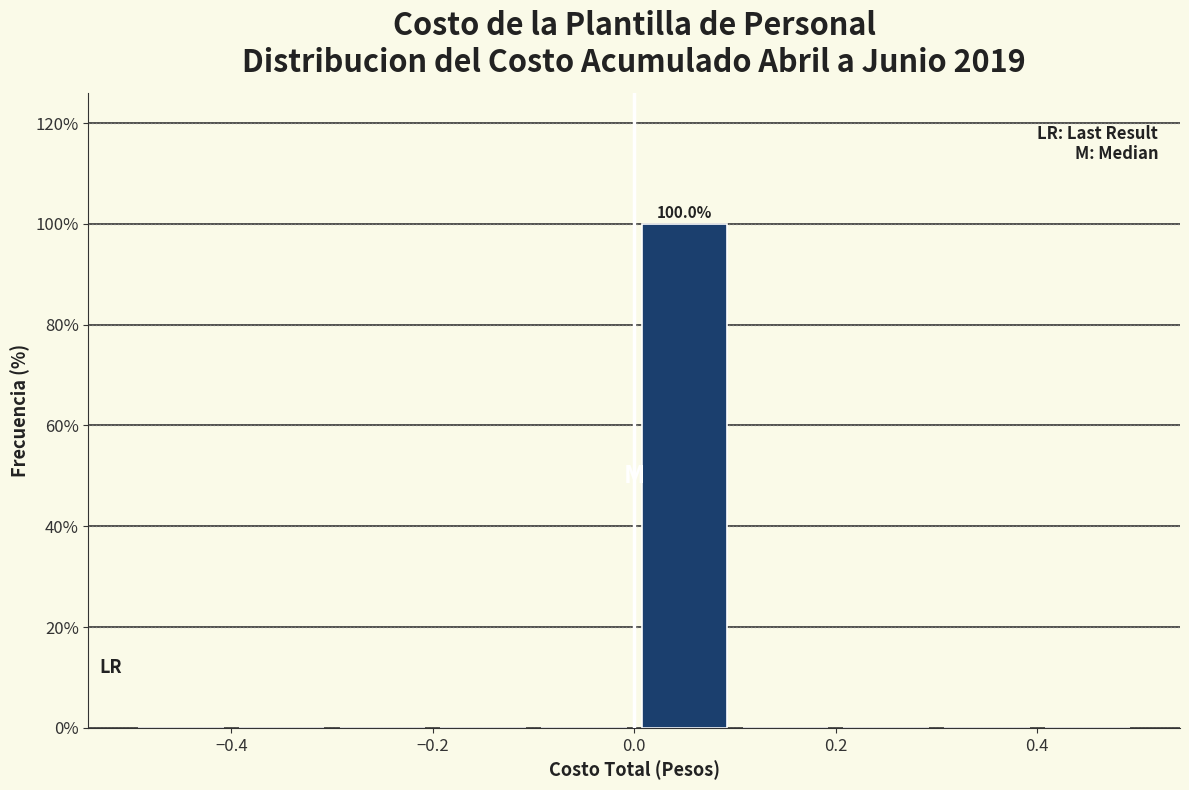

Over which range of the x-axis is the bar tallest?

0.0 to 0.1